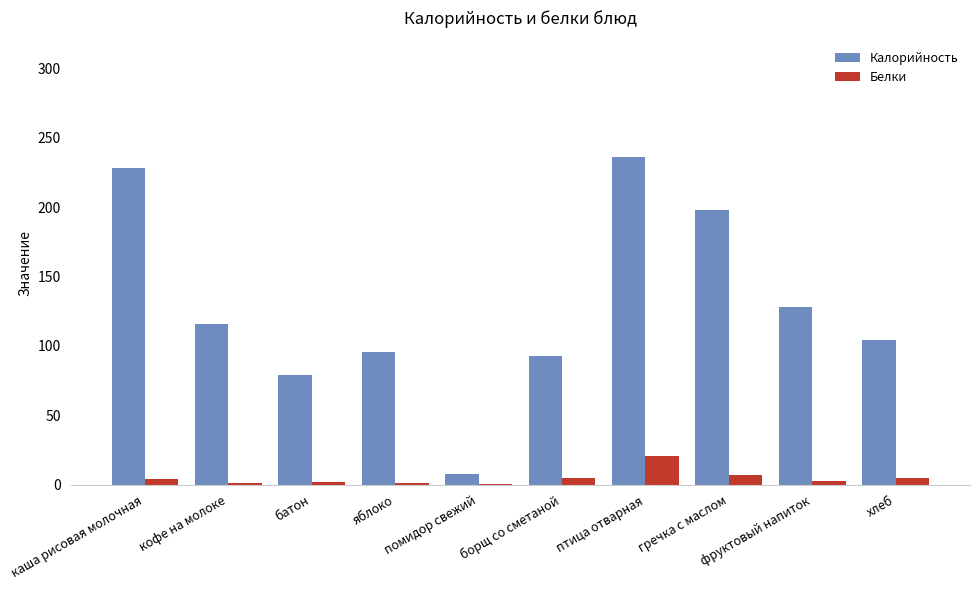

Which label corresponds to the largest value in the chart?

птица отварная